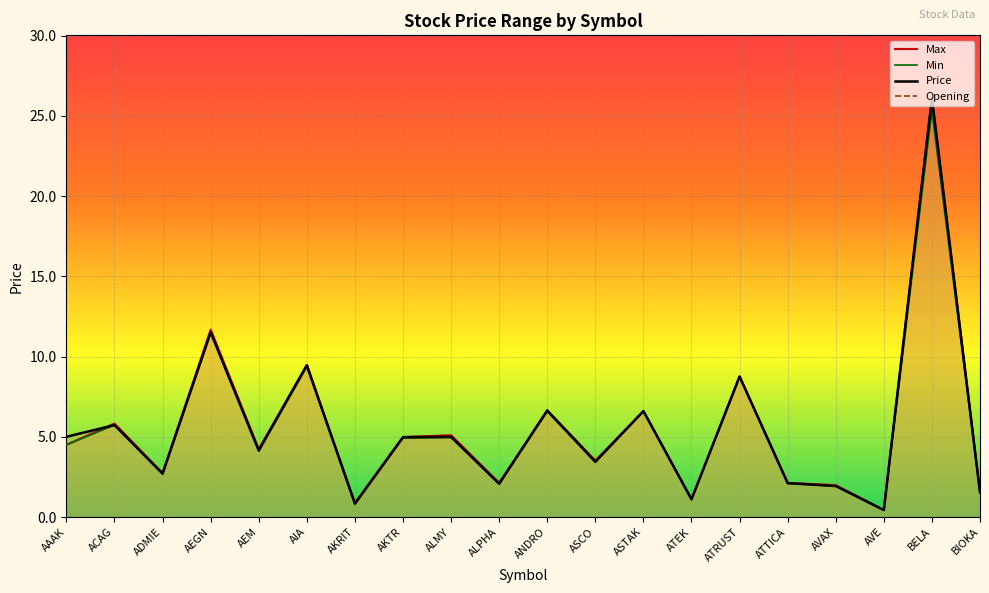

Does the chart display data point markers on the line(s)?

No